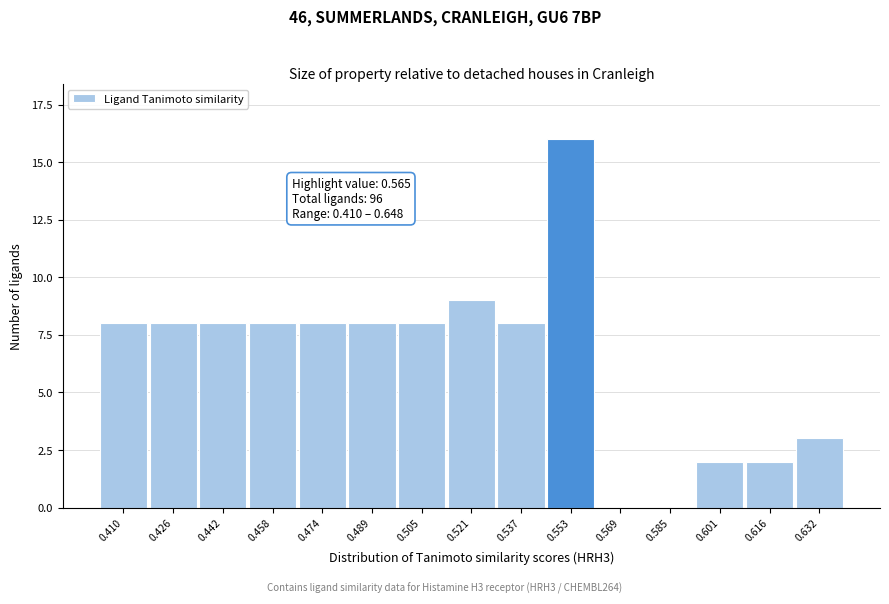

Reading left to right, transcribe all the data shown in this chart.

0.410=8	0.426=8	0.442=8	0.458=8	0.474=8	0.489=8	0.505=8	0.521=9	0.537=8	0.553=16	0.569=0	0.585=0	0.601=2	0.616=2	0.632=3